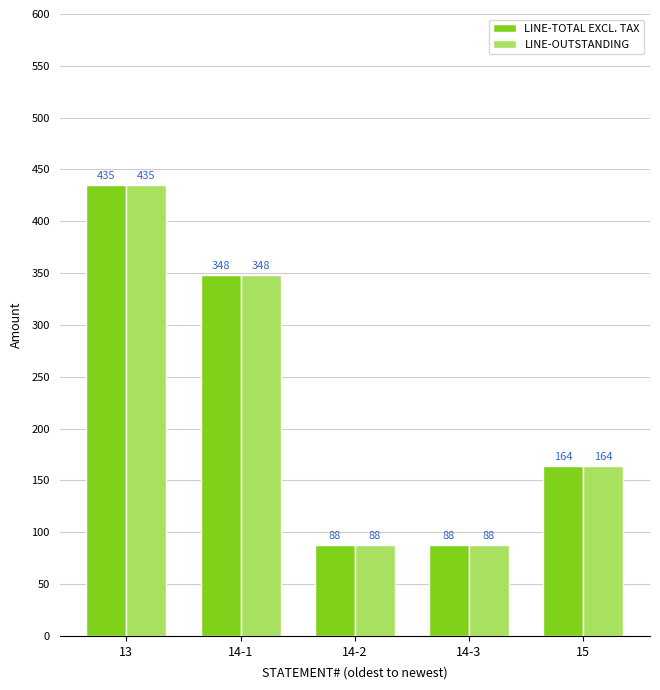

At which category is the sum across all series the highest?

13